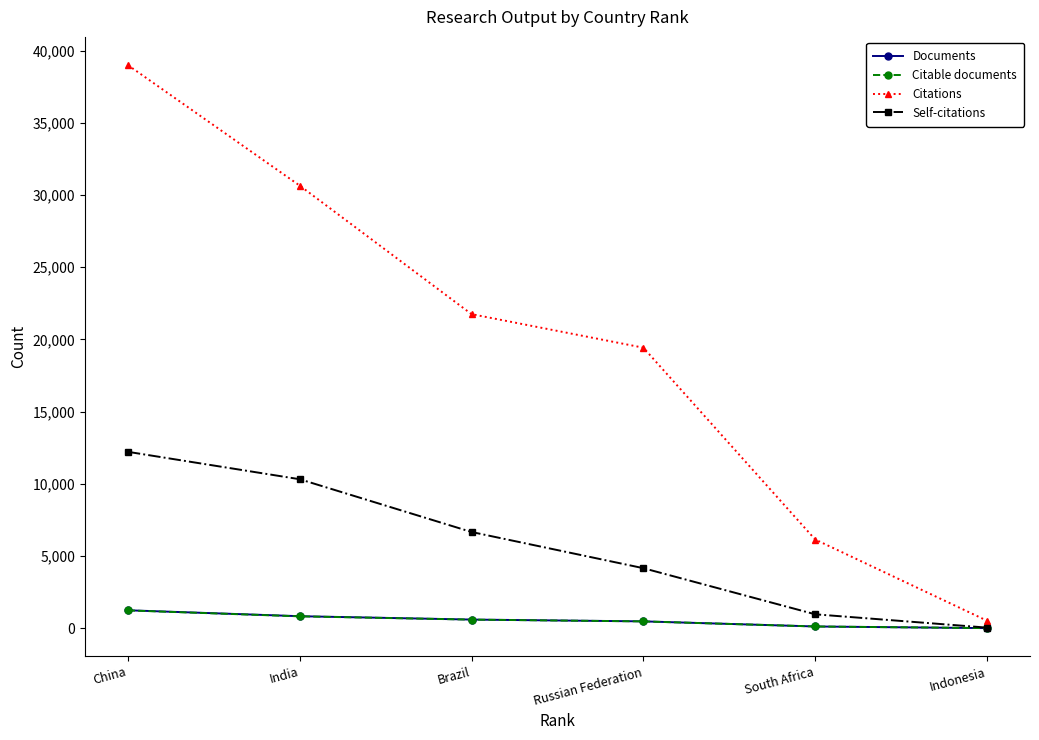

How many categories are shown in the chart?

6